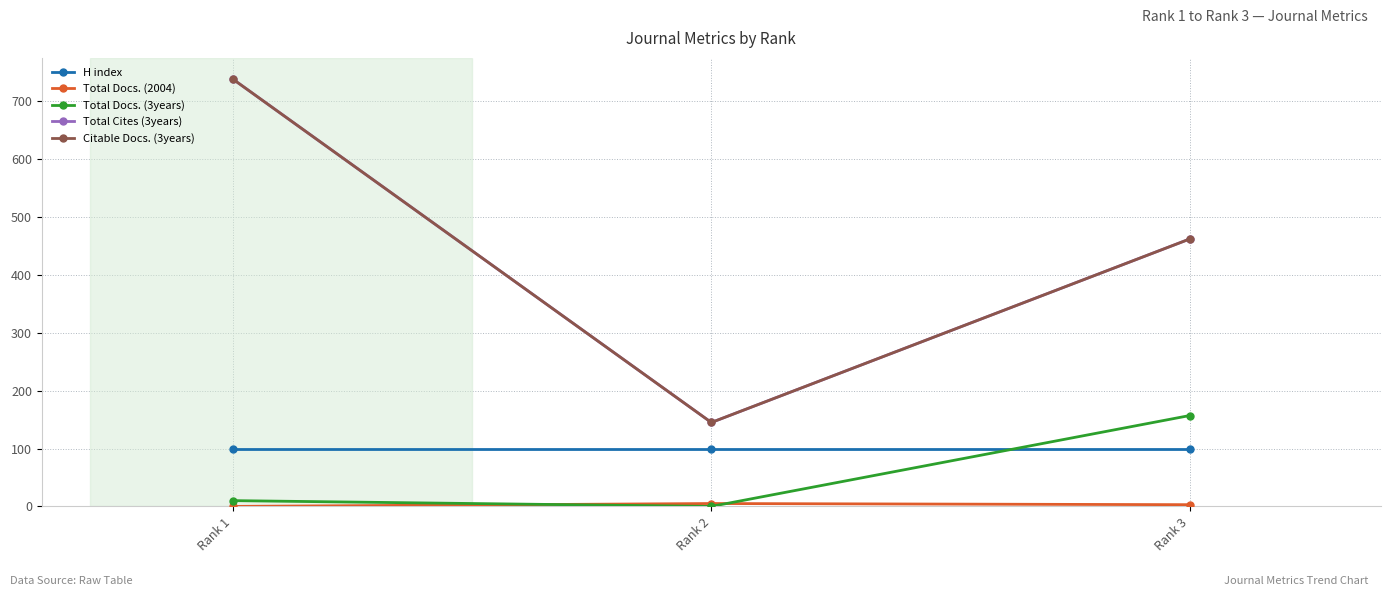

At how many categories does at least one series exceed 470?

1